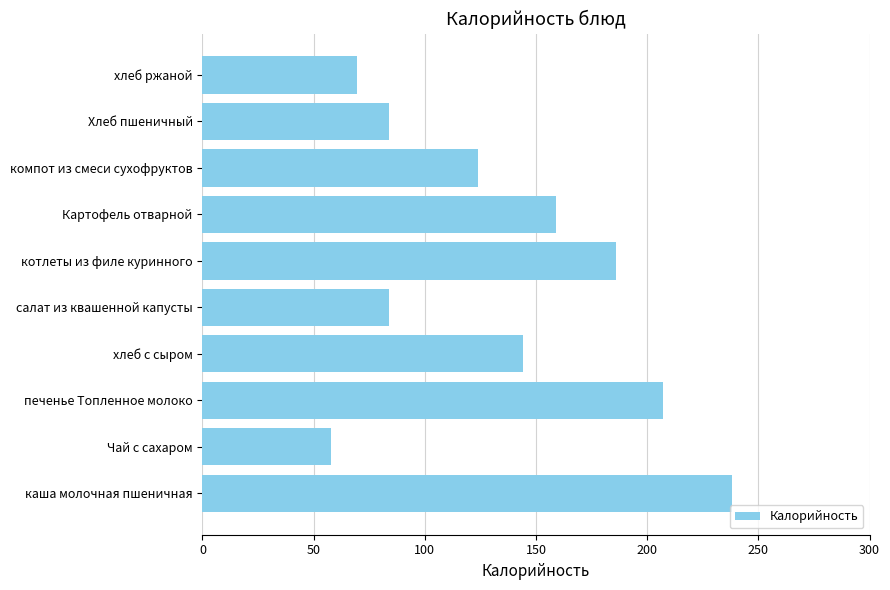

Read the value at печенье Топленное молоко.

207.0